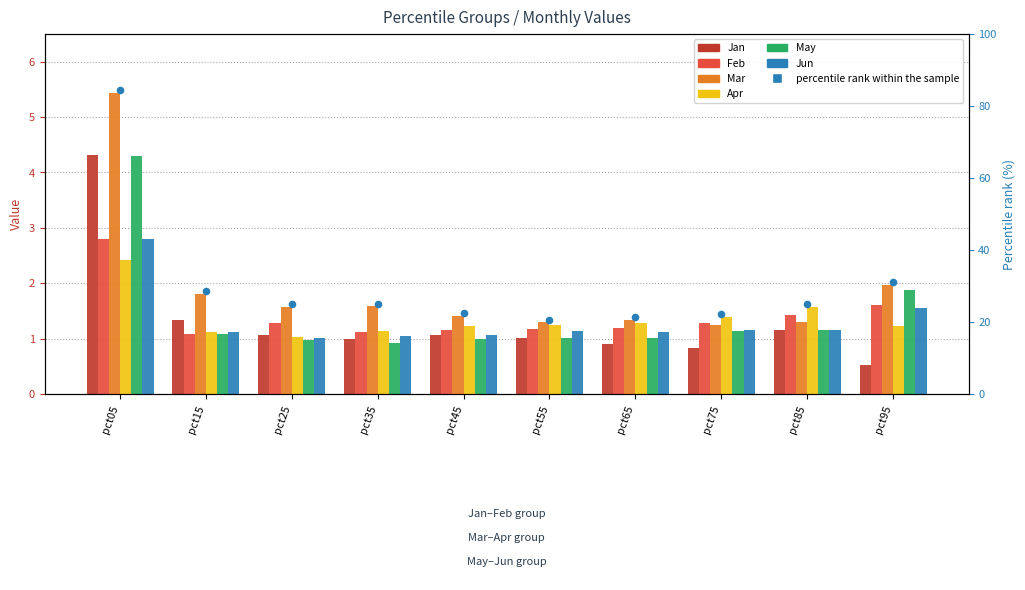

What is the total value across all series at pct45?

6.9